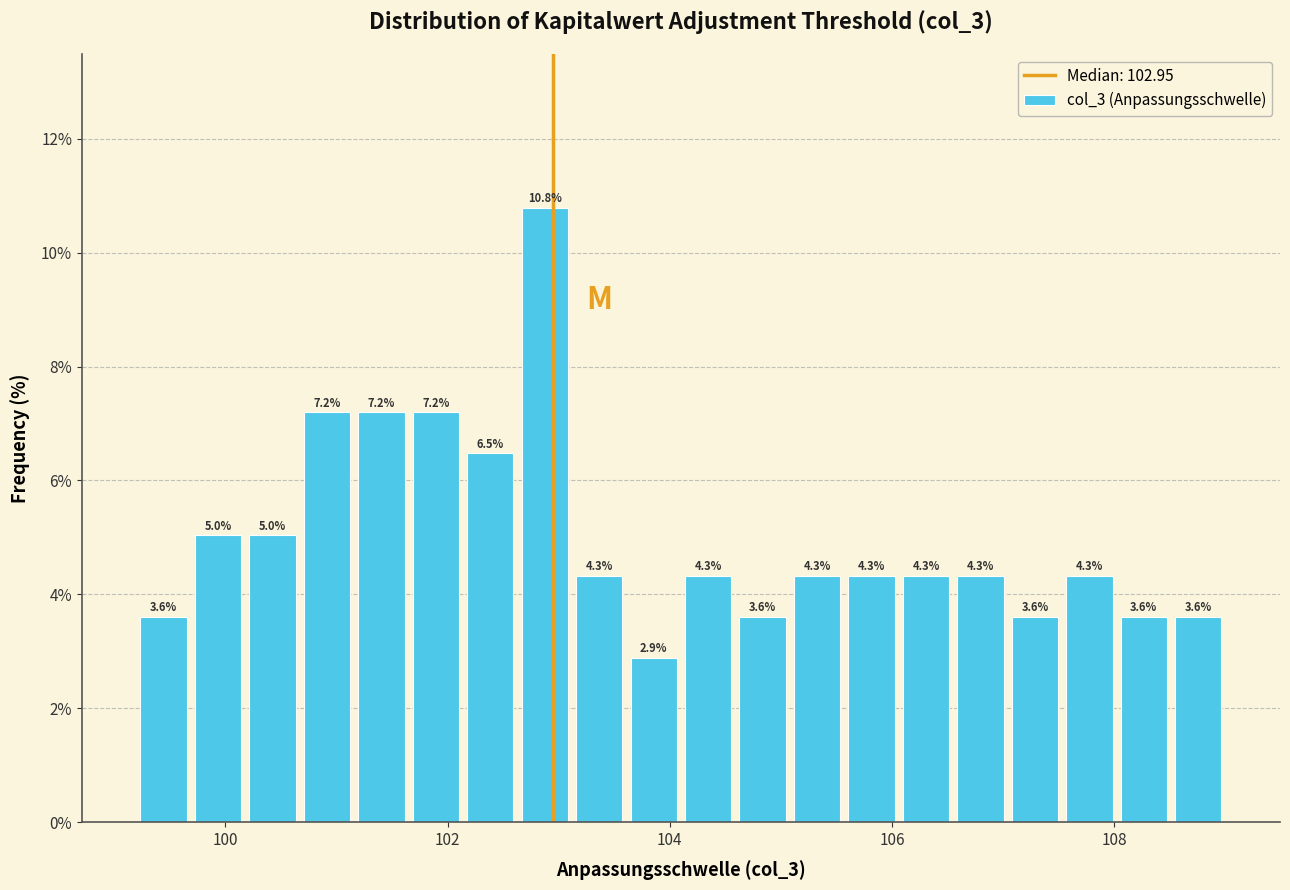

Read against the x-axis, roughly where is the centre of the tallest bar?

102.8